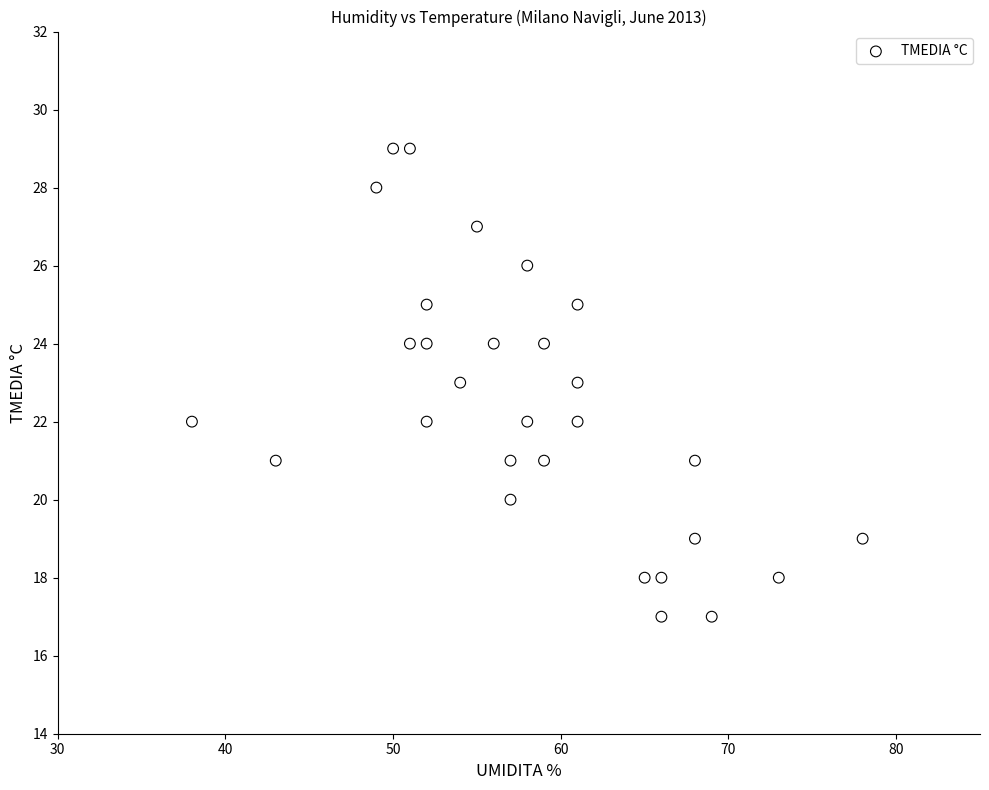

What is the range of Y values (max minus min)?

12